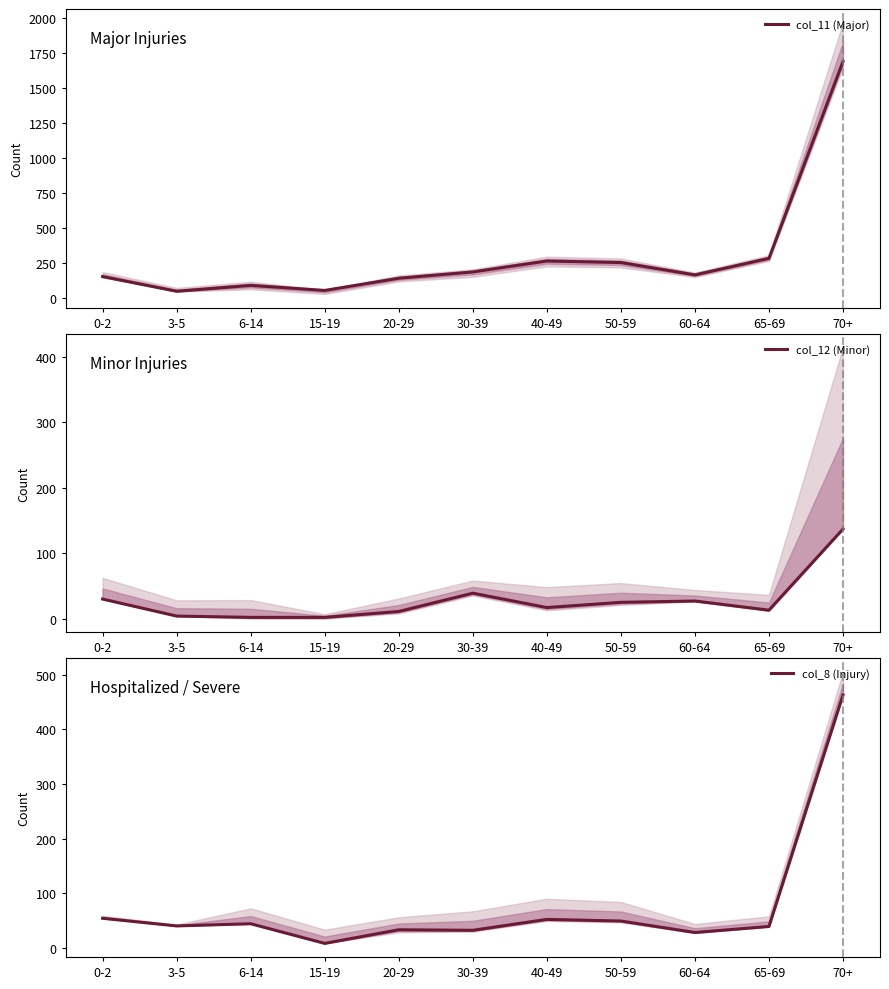

True or false: col_11 (Major) and col_8 (Injury) intersect in this chart.

False